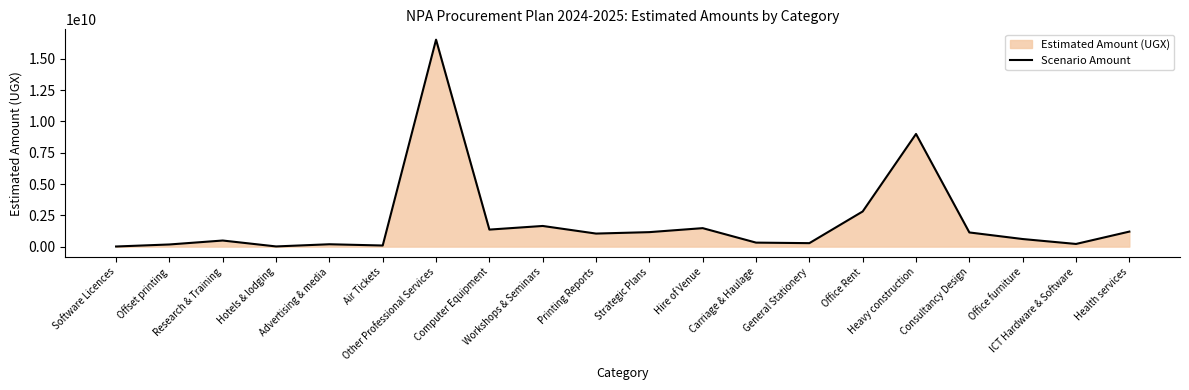

The value at General Stationery is 277500000. True or false?

True